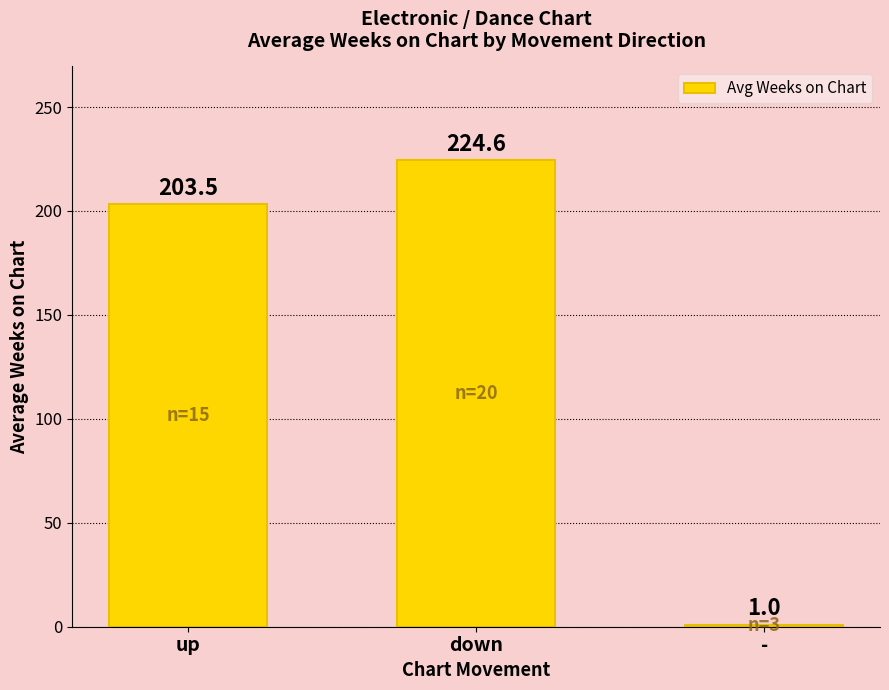

What is the difference between the maximum and second lowest values?

21.1